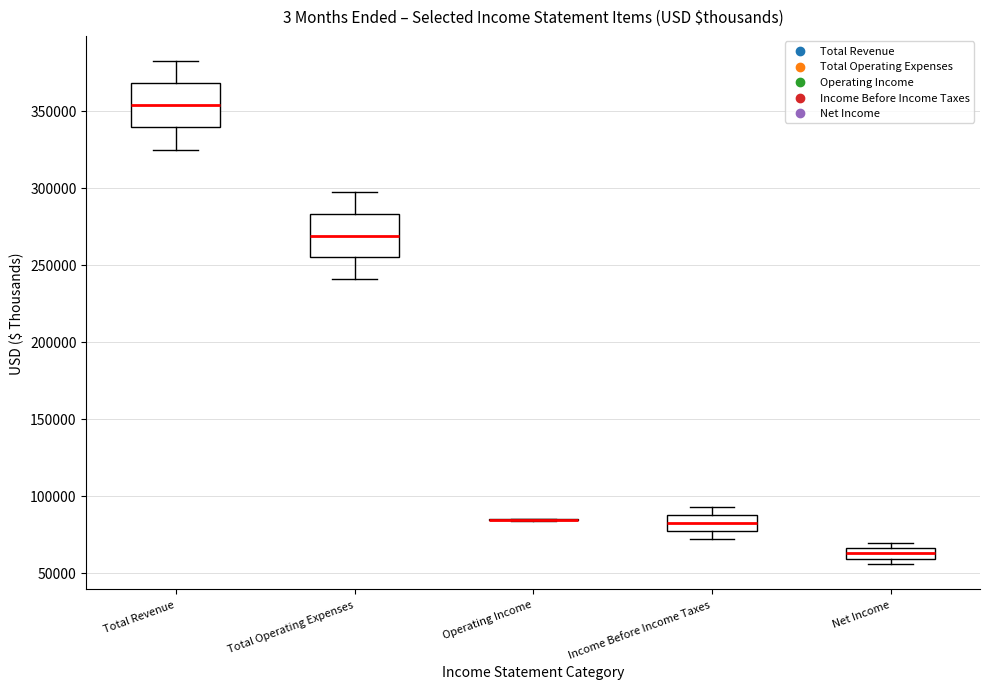

Where does the upper whisker of the box for Total Operating Expenses end on the y-axis? The values are not printed on the chart, so give them approximately, as read against the axis.

295000